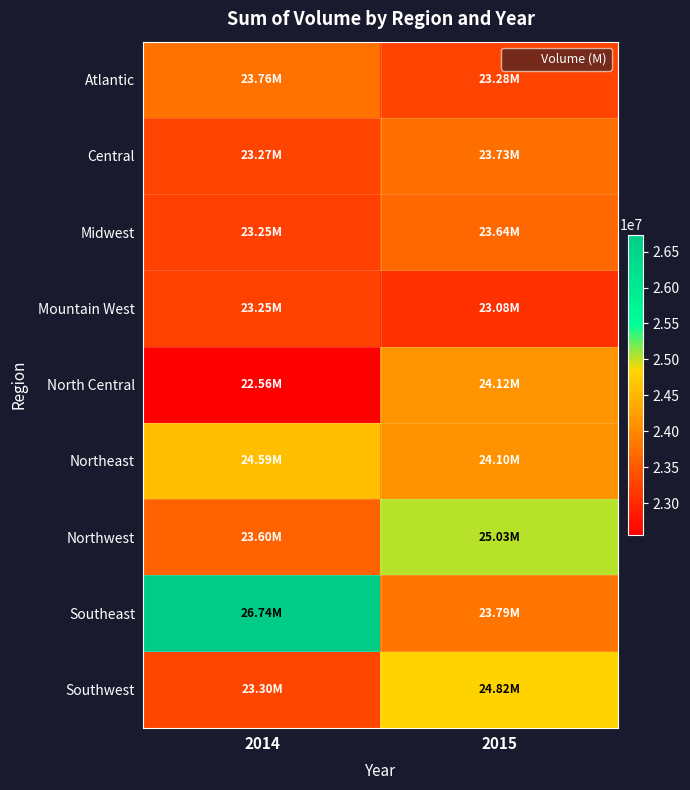

Which label corresponds to the largest value in the chart?

2014